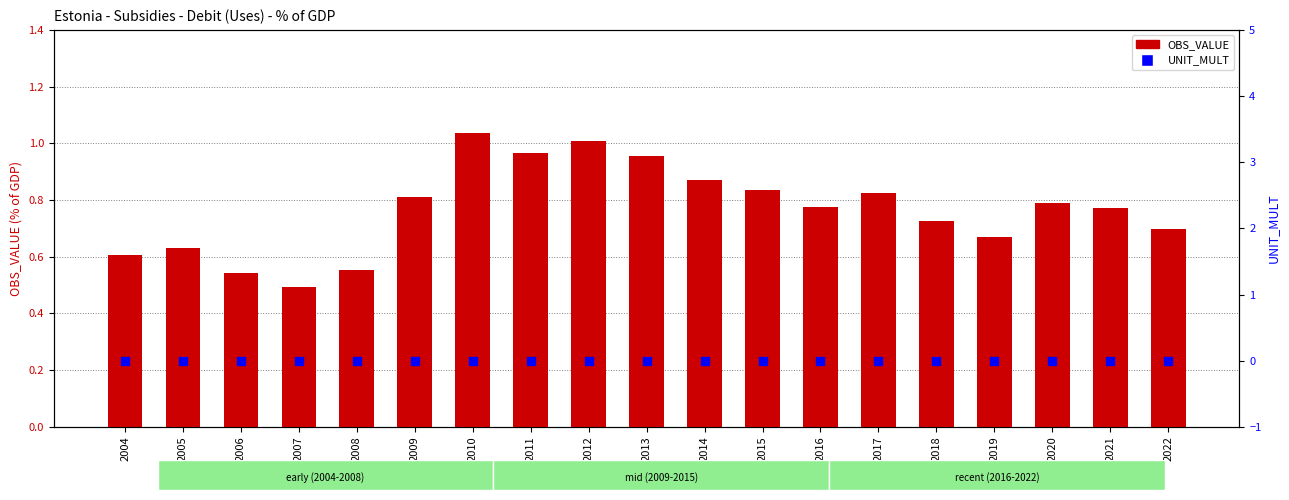

Which series reaches the minimum Y coordinate?

UNIT_MULT